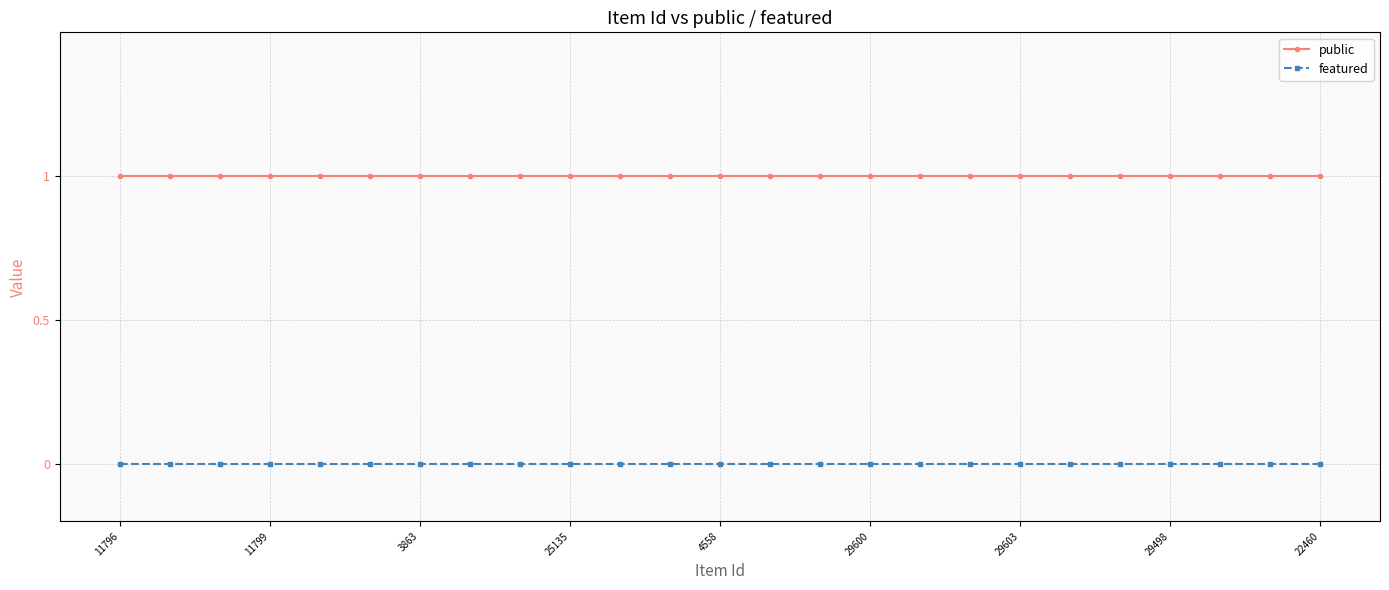

True or false: public and featured intersect in this chart.

False